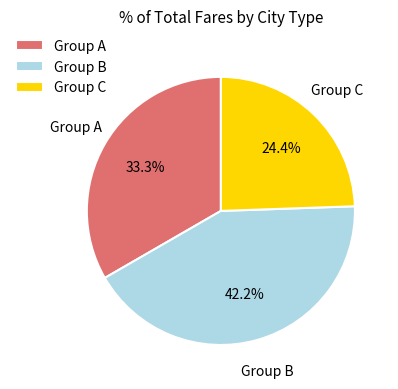

Which slice is the largest?

Group B